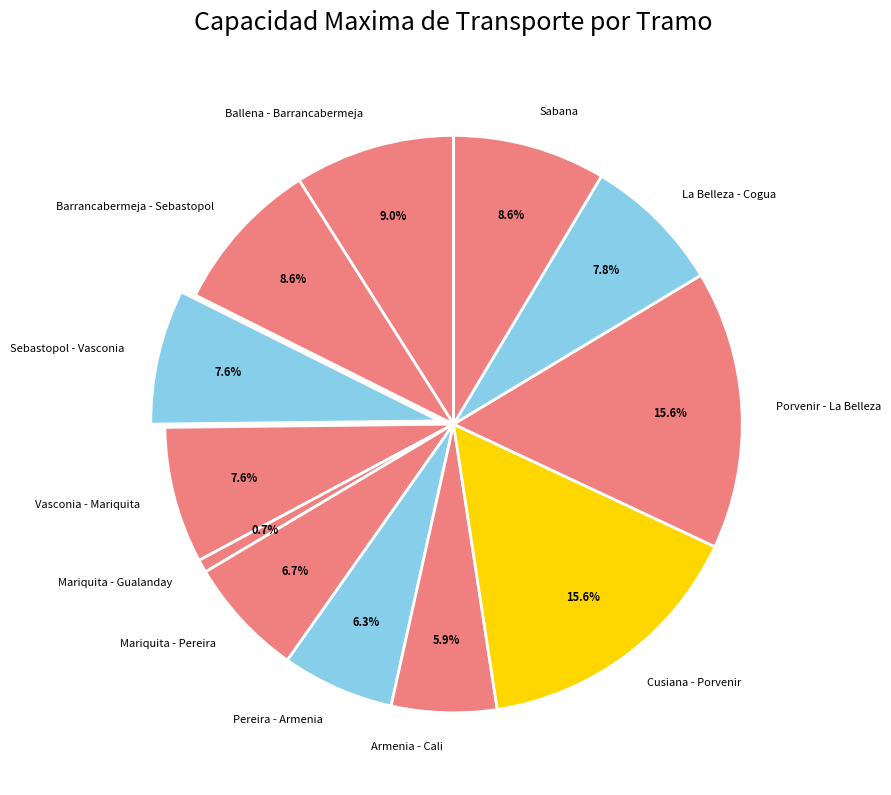

To the nearest percent, what is the combined percentage of Mariquita - Gualanday and Vasconia - Mariquita?

8%